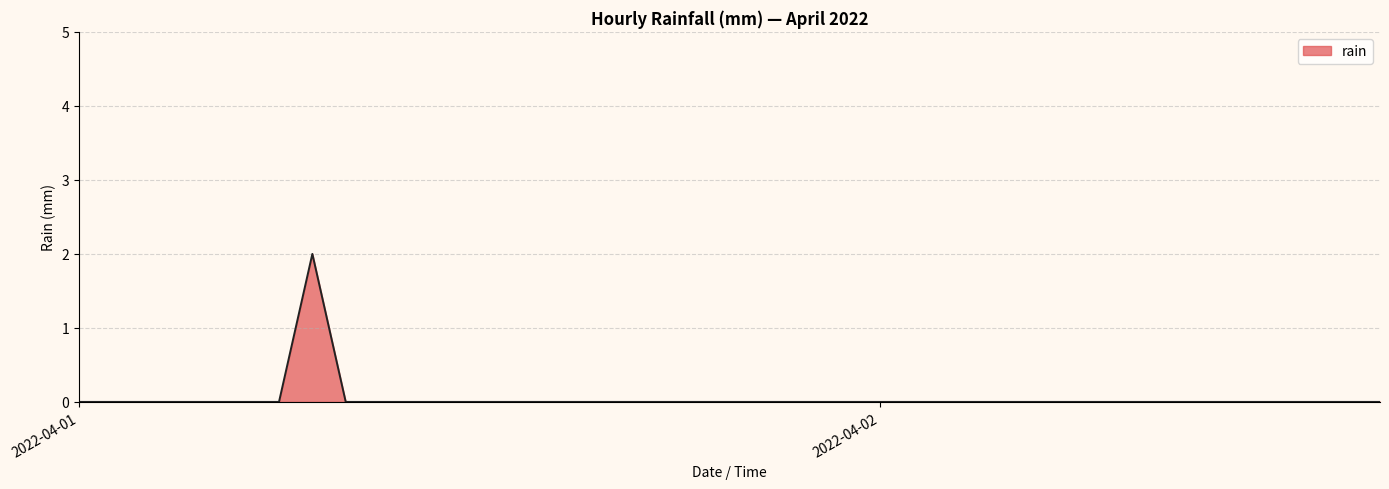

How many lines are shown in the chart?

1